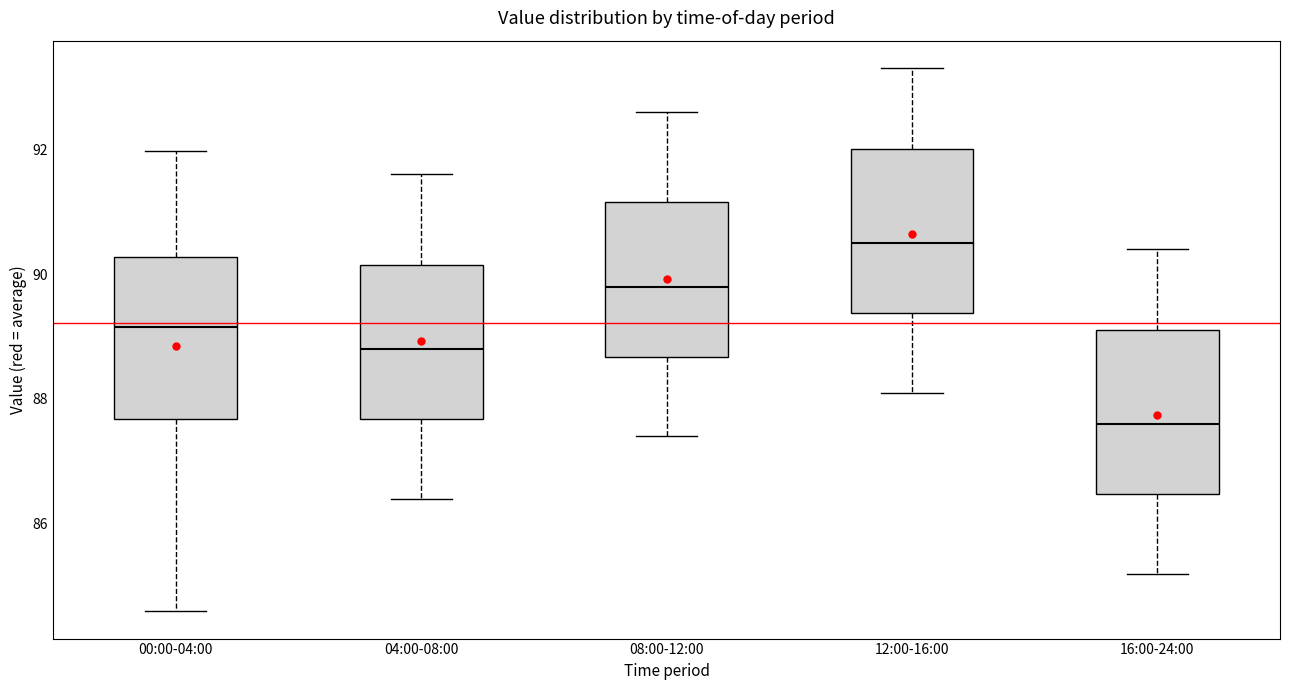

Reading left to right, transcribe this box plot: for each box, give where its median line is, the range the box spans, and where its two whiskers end, as read against the y-axis. The values are not printed on the chart, so give them approximately, as read against the axis.

00:00-04:00: median 89.2, box 87.6 to 90.2, whiskers 84.6 to 92.0
04:00-08:00: median 88.8, box 87.6 to 90.2, whiskers 86.4 to 91.6
08:00-12:00: median 89.8, box 88.6 to 91.2, whiskers 87.4 to 92.6
12:00-16:00: median 90.6, box 89.4 to 92.0, whiskers 88.2 to 93.4
16:00-24:00: median 87.6, box 86.4 to 89.2, whiskers 85.2 to 90.4